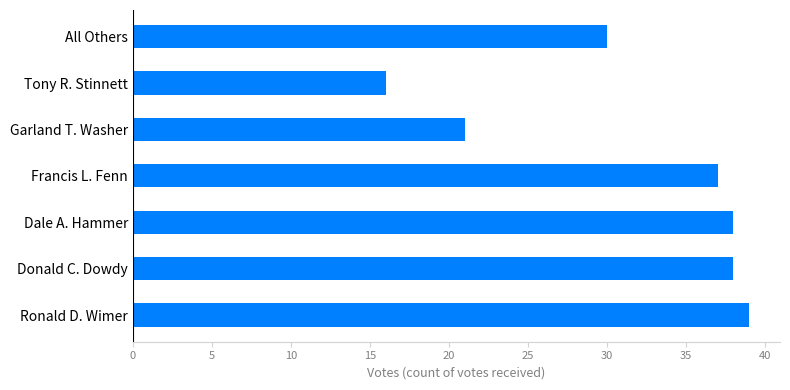

Between Tony R. Stinnett and Dale A. Hammer, which is larger?

Dale A. Hammer